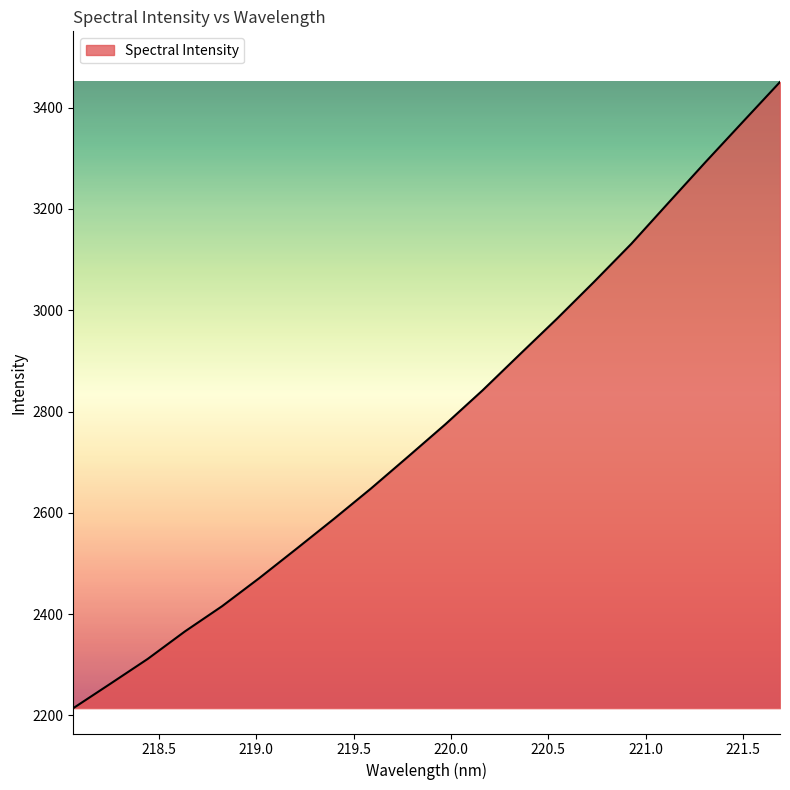

What is the smallest value displayed?

2214.4